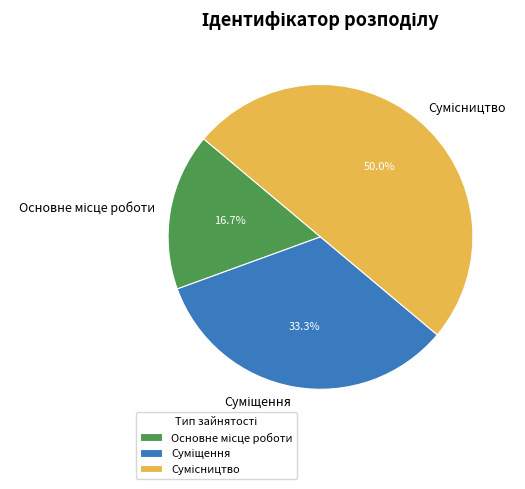

To the nearest percent, what is the difference between the largest and smallest slice percentages?

33%